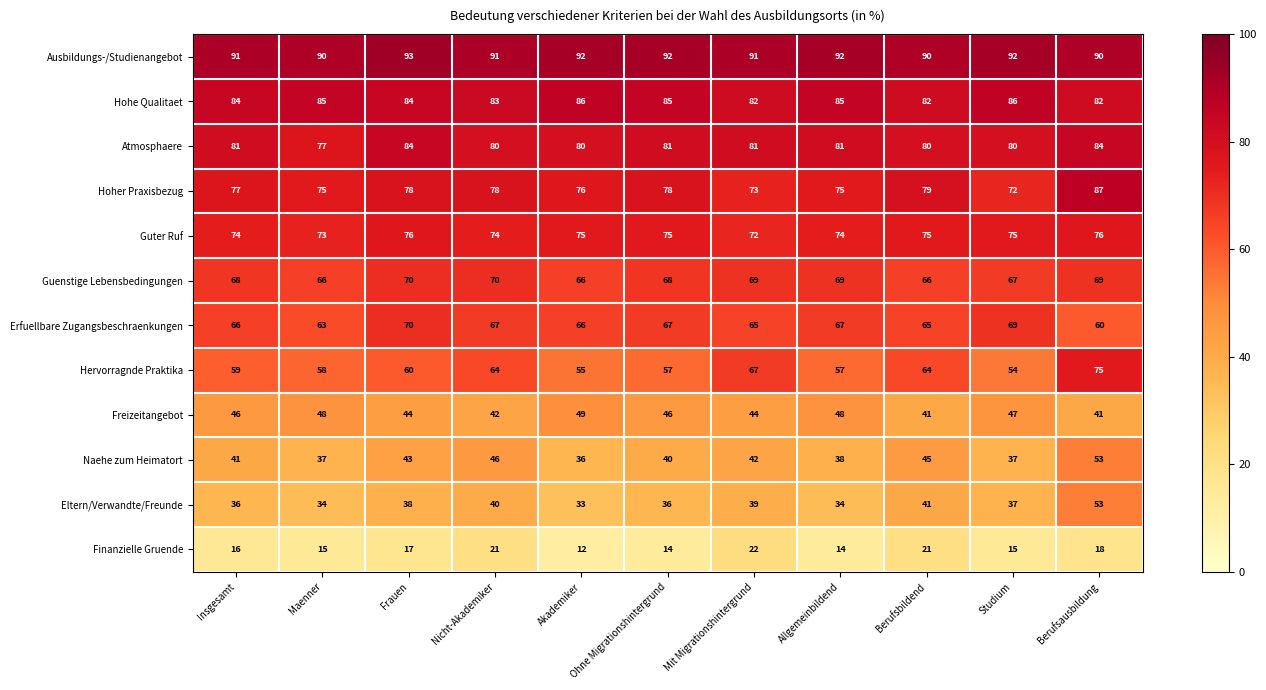

Count the number of data series in this chart.

12